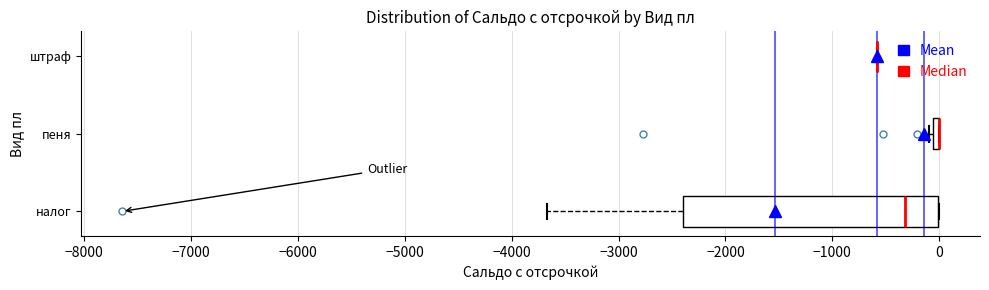

Where is the right edge of the box for пеня on the x-axis? The values are not printed on the chart, so give them approximately, as read against the axis.

0